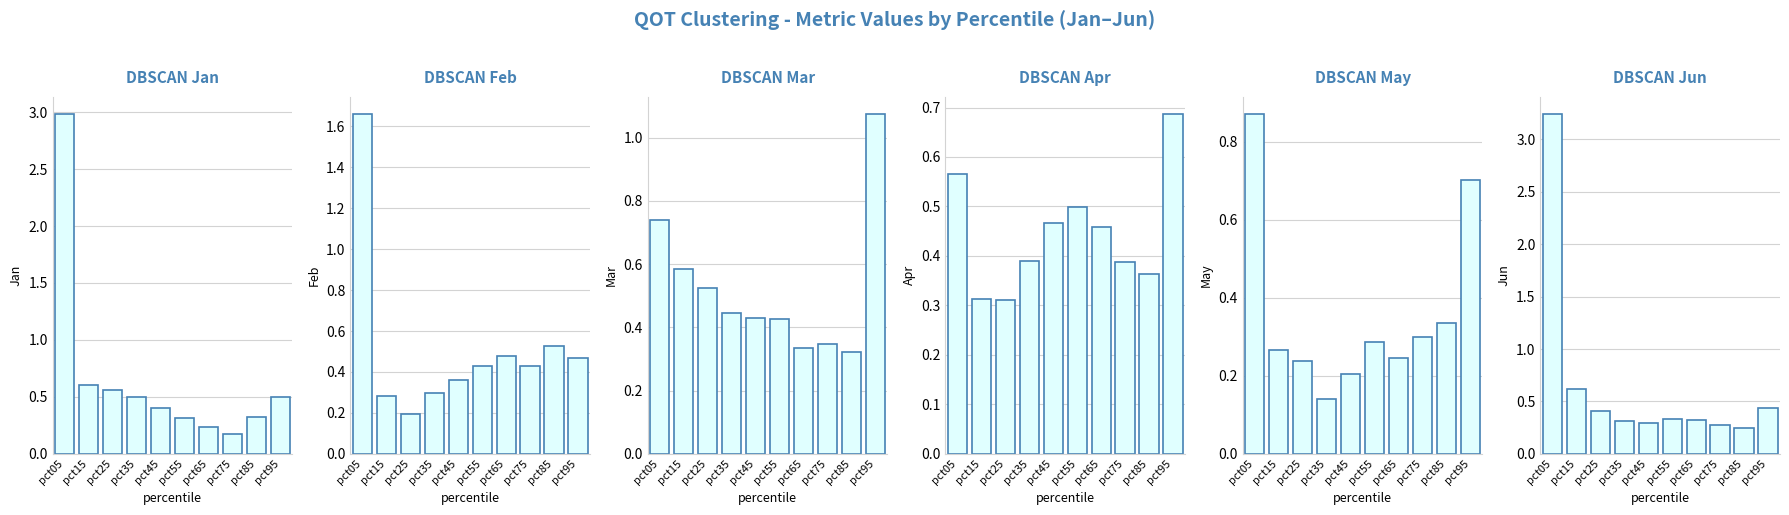

Which has a higher value, pct35 or pct65?

pct35